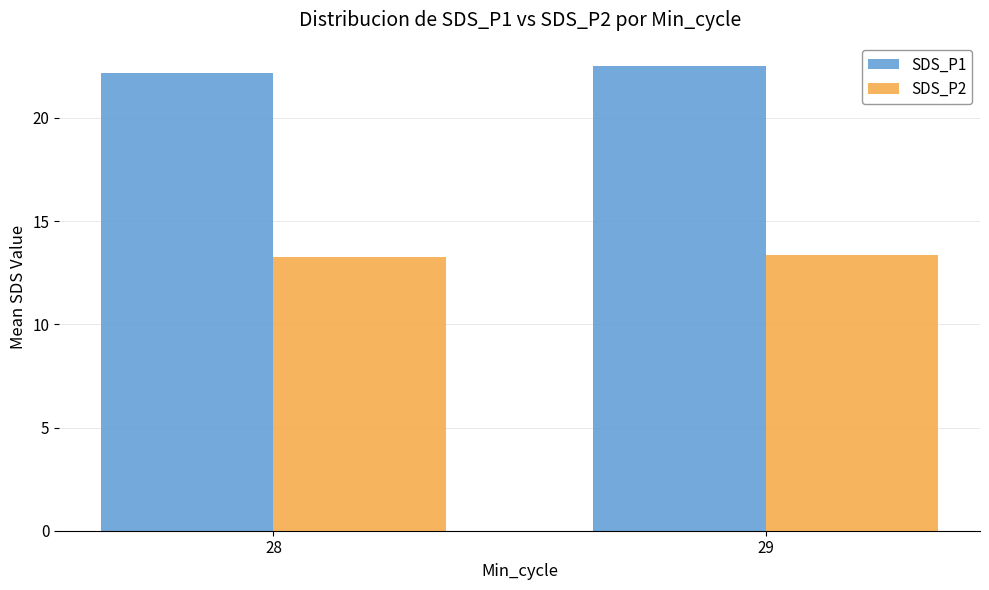

What is the sum of all SDS_P1 values?

44.7